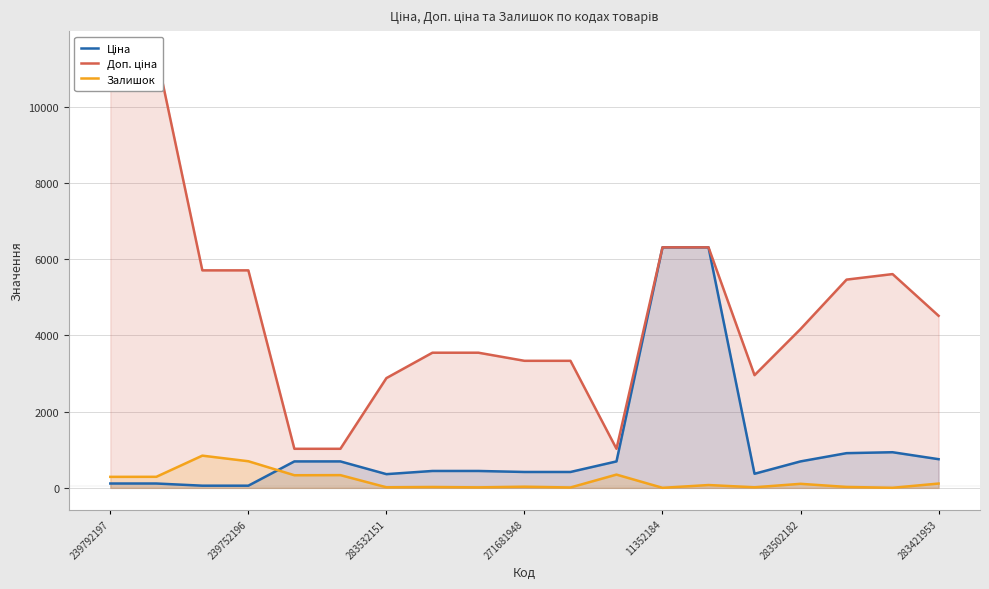

Is it true that Доп. ціна equals 8751.3 at 13?

False